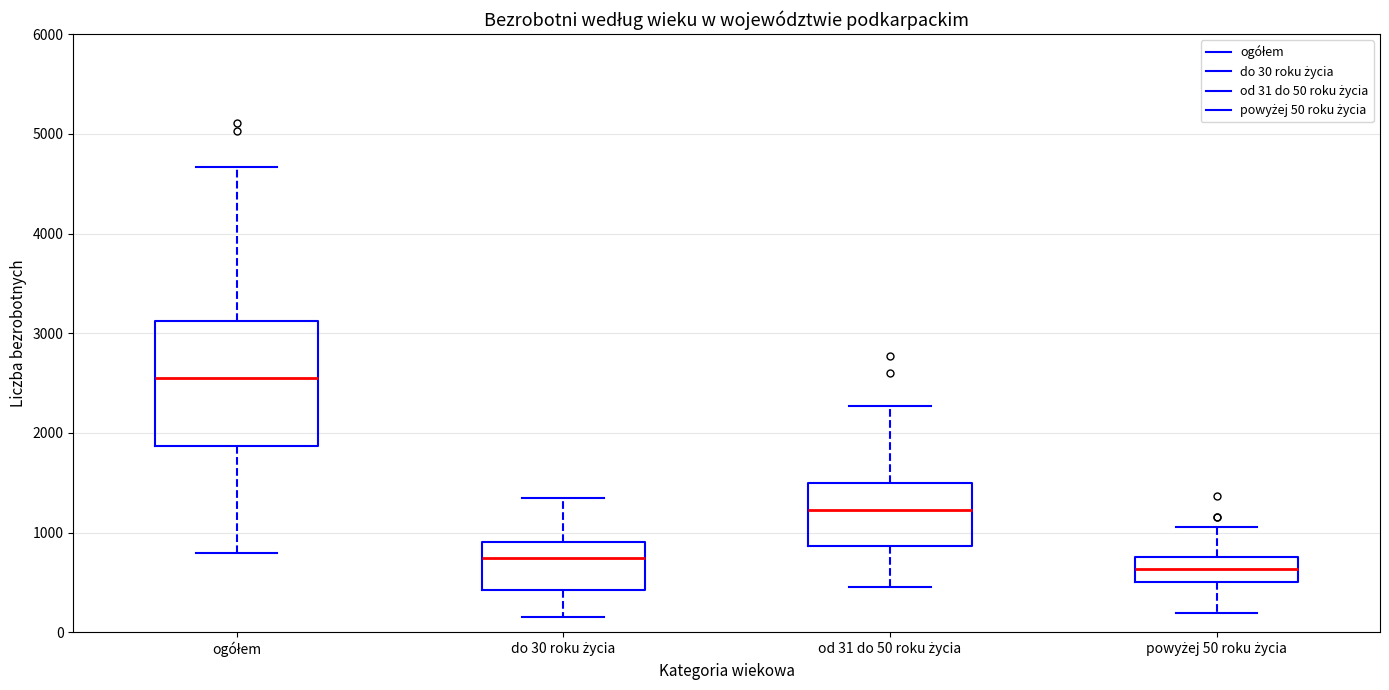

Where does the median line of the box for ogółem sit on the y-axis? The values are not printed on the chart, so give them approximately, as read against the axis.

2600